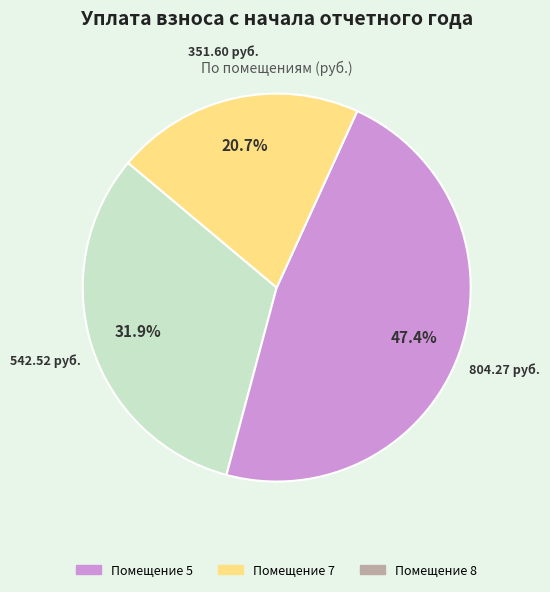

Does any single category account for the majority?

No